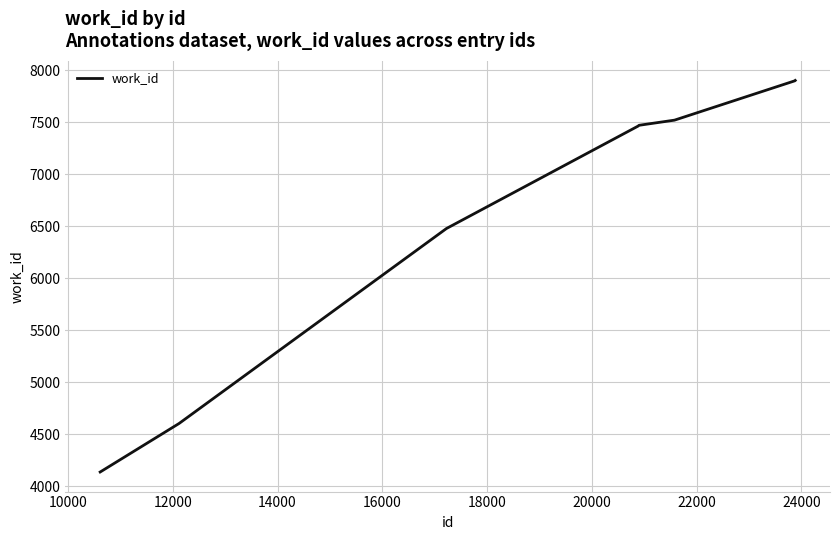

What is the minimum value shown in the chart?

4136